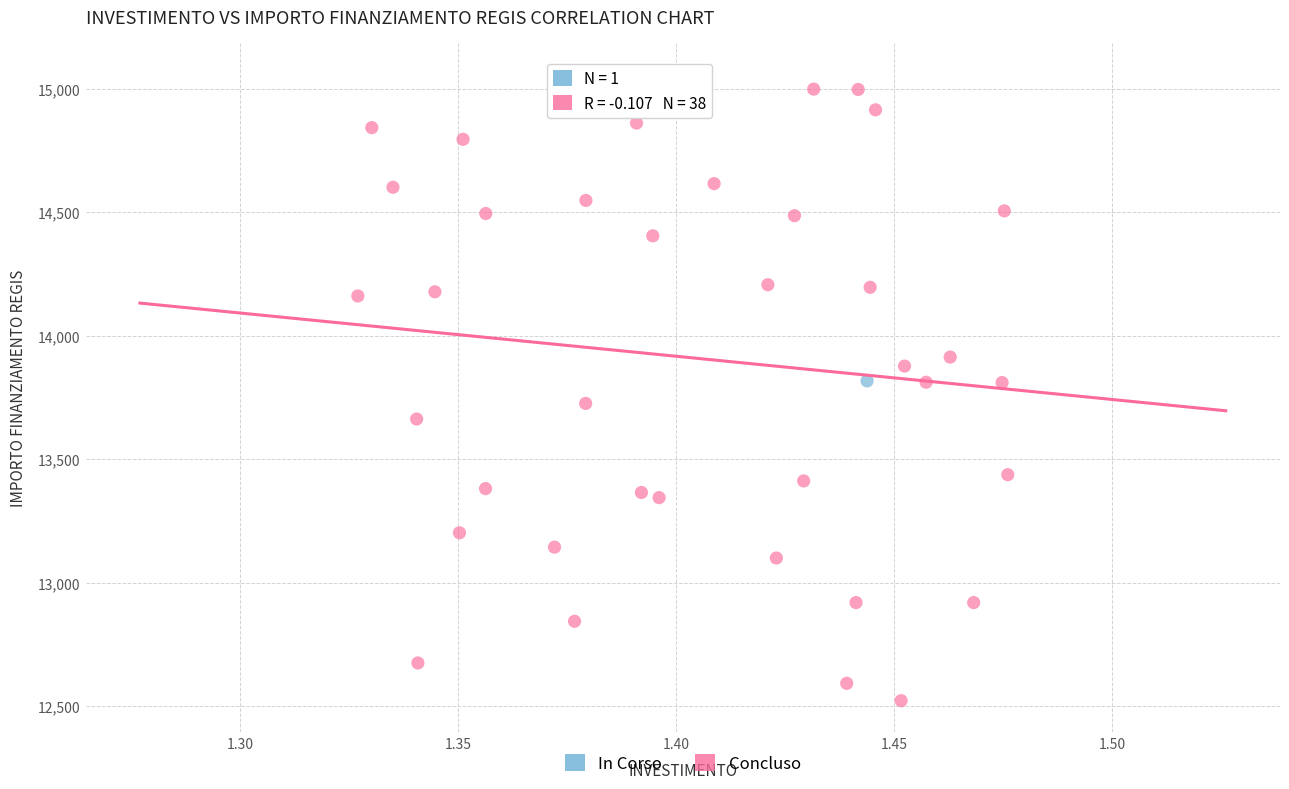

What are all the series names shown in the legend?

In Corso, Concluso